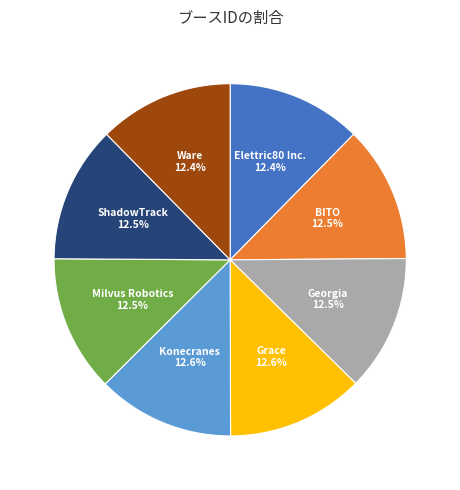

Is there a majority slice in this chart?

No